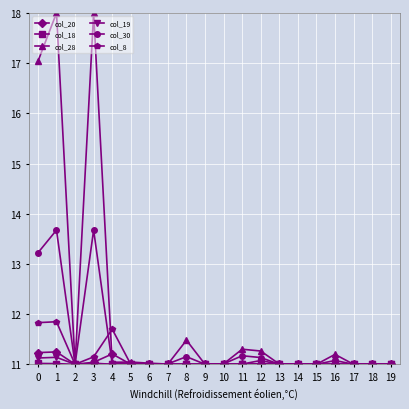

What is the difference between the second highest and second lowest values in the col_20 series?

0.2